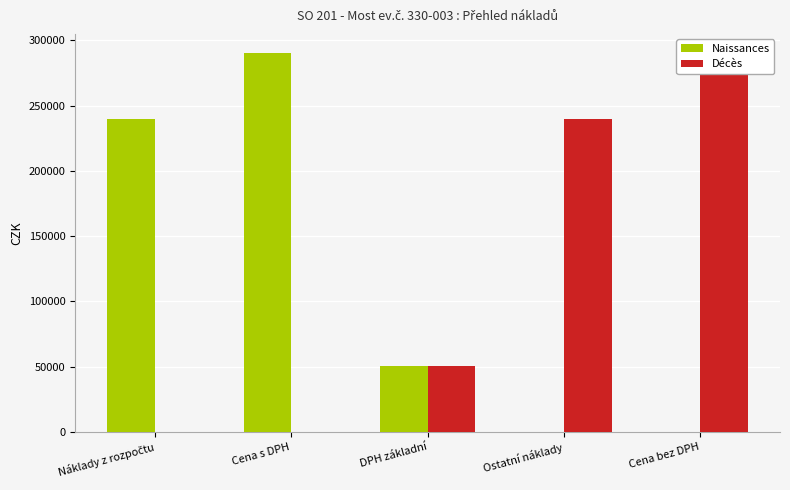

What position from the right is DPH základní?

3